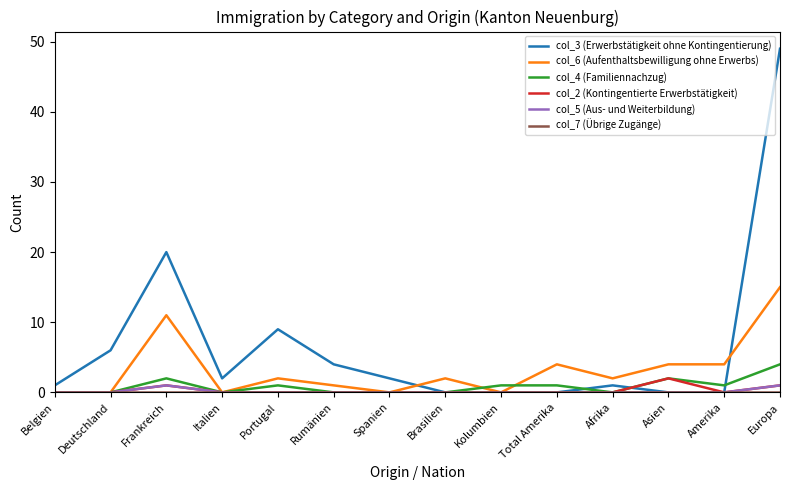

Is it true that col_6 (Aufenthaltsbewilligung ohne Erwerbs) equals 2 at Brasilien?

True